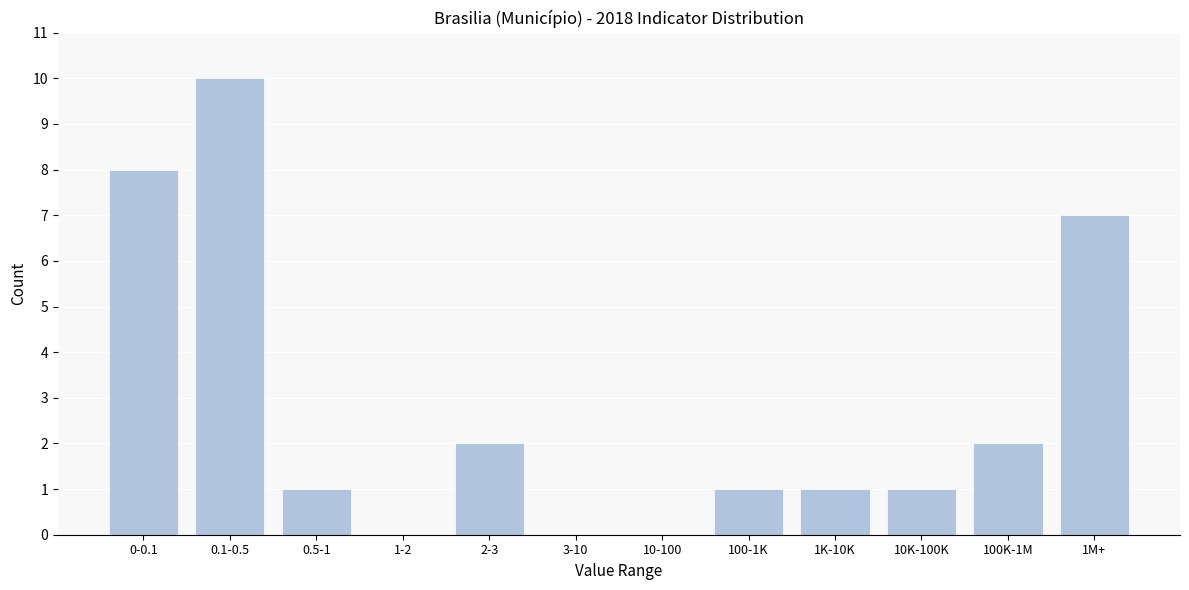

Reading right to left, what are all the values shown in this chart?

1M+=7	100K-1M=2	10K-100K=1	1K-10K=1	100-1K=1	10-100=0	3-10=0	2-3=2	1-2=0	0.5-1=1	0.1-0.5=10	0-0.1=8